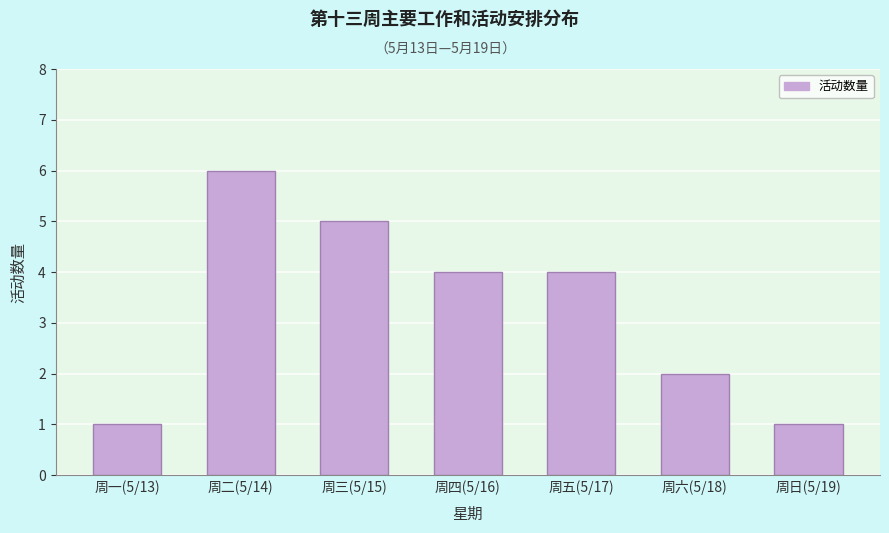

Reading left to right, transcribe all the data shown in this chart.

周一(5/13)=1	周二(5/14)=6	周三(5/15)=5	周四(5/16)=4	周五(5/17)=4	周六(5/18)=2	周日(5/19)=1